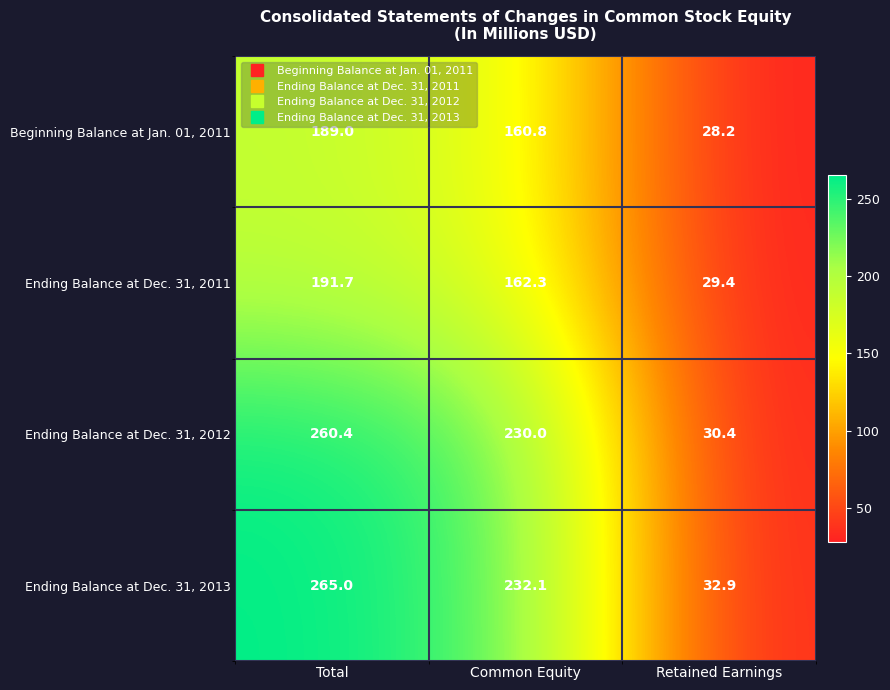

How many values in the Beginning Balance at Jan. 01, 2011 series are below 160?

1